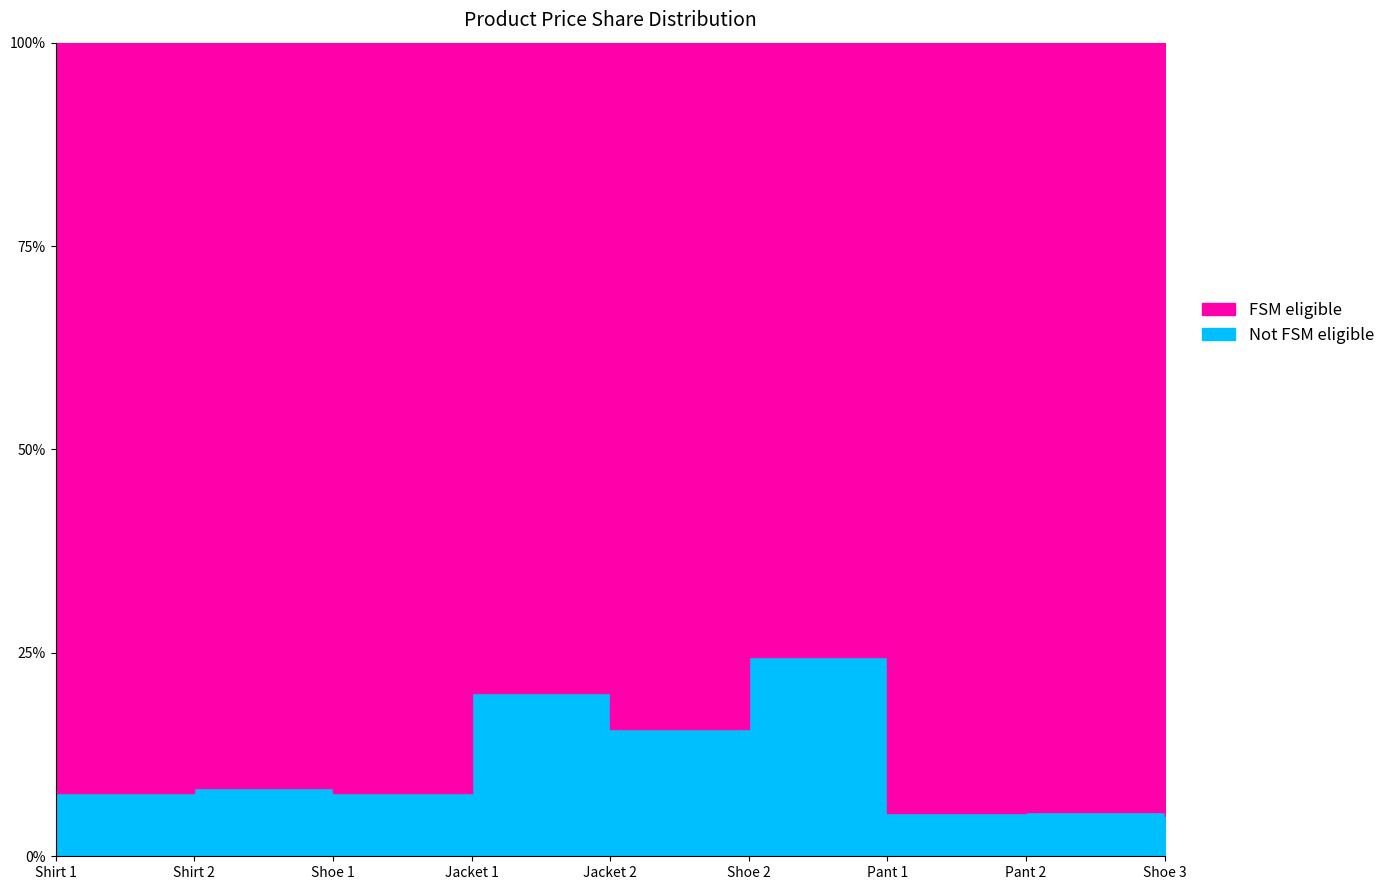

What position from the right is Pant 1?

3